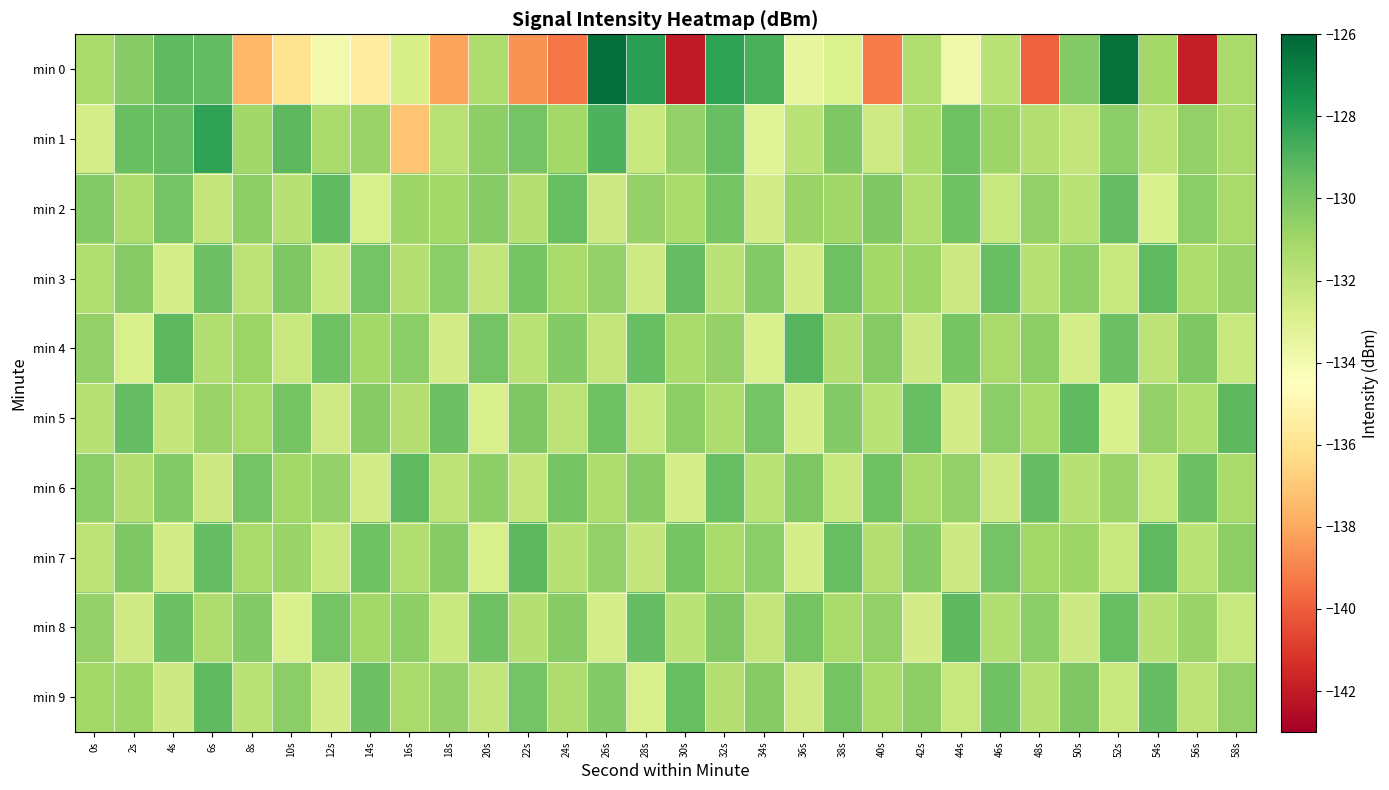

Between 22s and 14s, which is larger?

14s